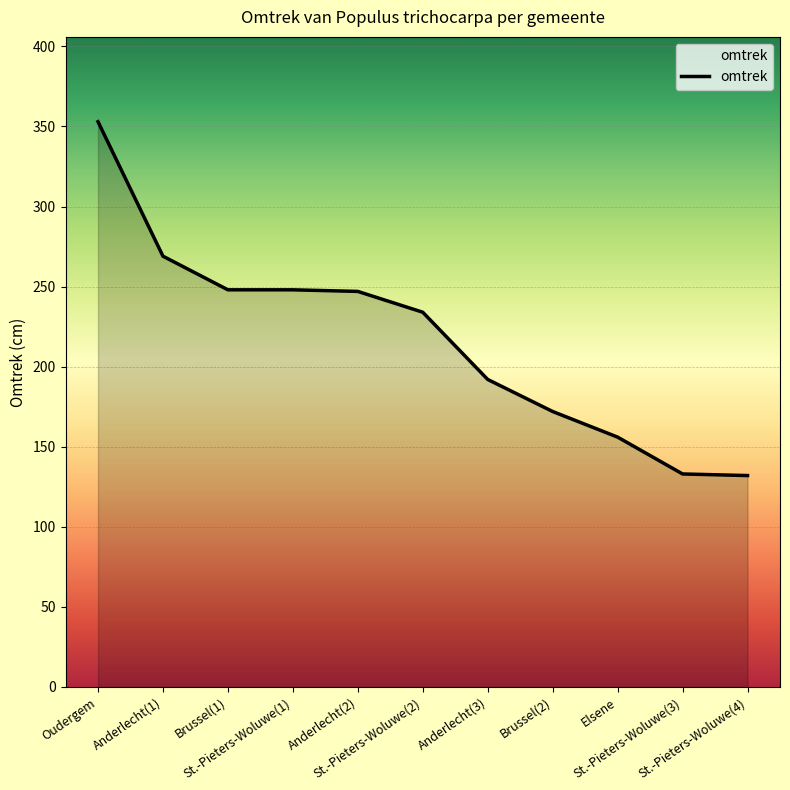

What is the minimum value shown in the chart?

132